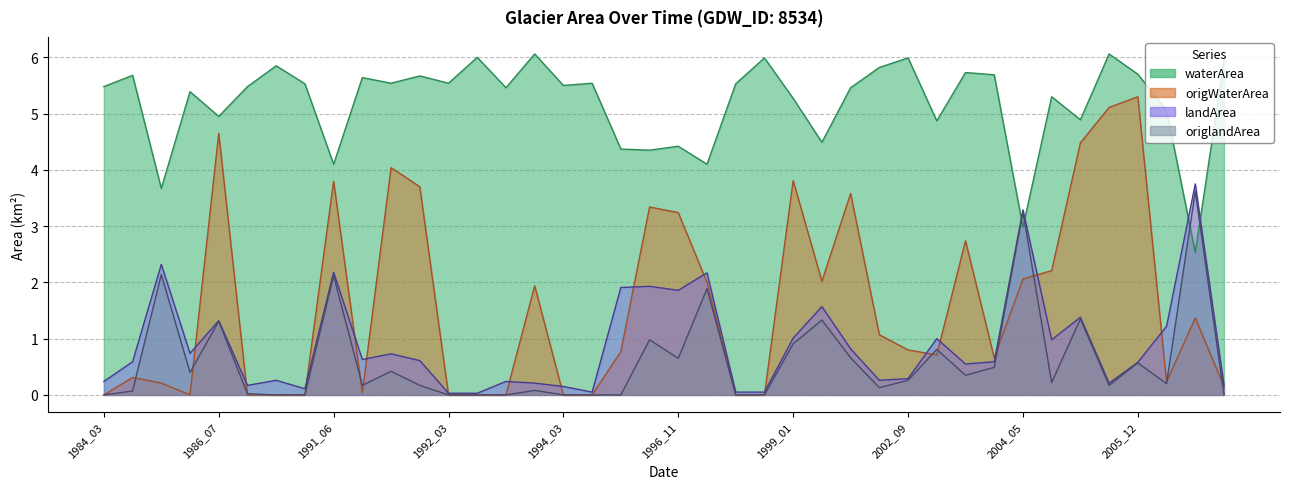

How many data points in origlandArea are above 0?

28